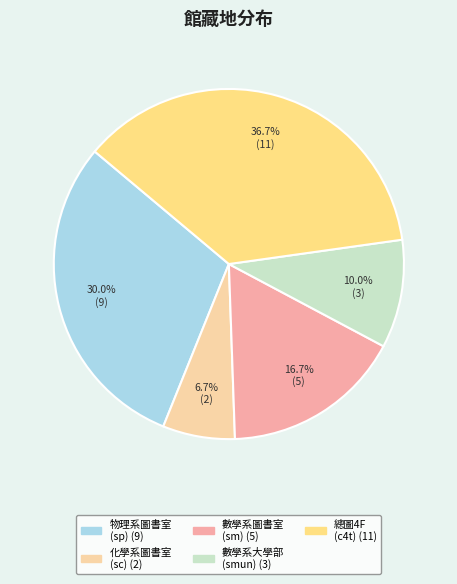

How many slices are in this pie chart?

5